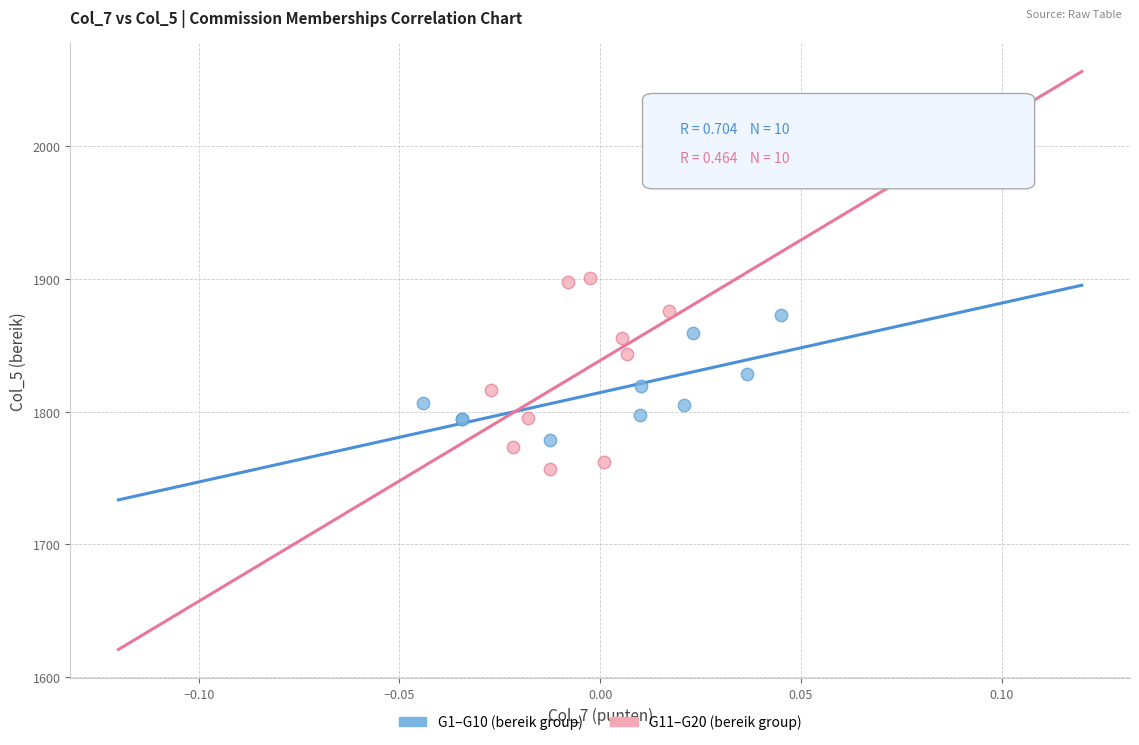

Which series reaches the maximum Y coordinate?

G11–G20 (bereik group)